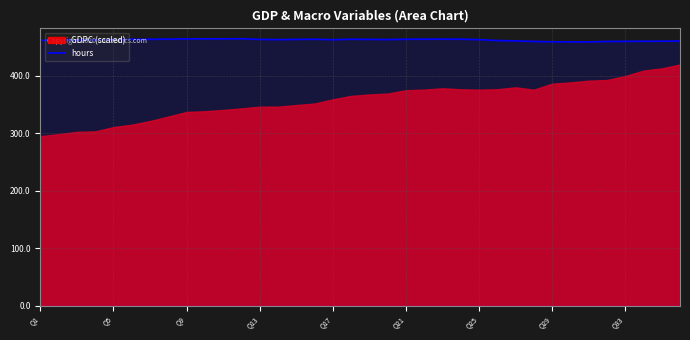

True or false: the data shows 460.0 at 31.

True